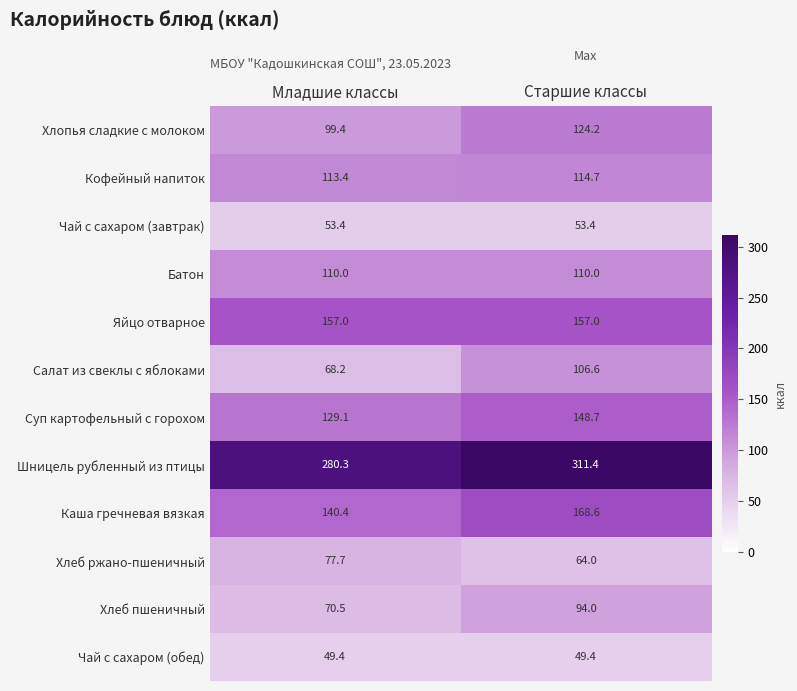

Reading left to right, transcribe all the data shown in this chart.

Хлопья сладкие с молоком: 99.4	124.2
Кофейный напиток: 113.4	114.7
Чай с сахаром (завтрак): 53.4	53.4
Батон: 110.0	110.0
Яйцо отварное: 157.0	157.0
Салат из свеклы с яблоками: 68.2	106.6
Суп картофельный с горохом: 129.1	148.7
Шницель рубленный из птицы: 280.3	311.4
Каша гречневая вязкая: 140.4	168.6
Хлеб ржано-пшеничный: 77.7	64.0
Хлеб пшеничный: 70.5	94.0
Чай с сахаром (обед): 49.4	49.4